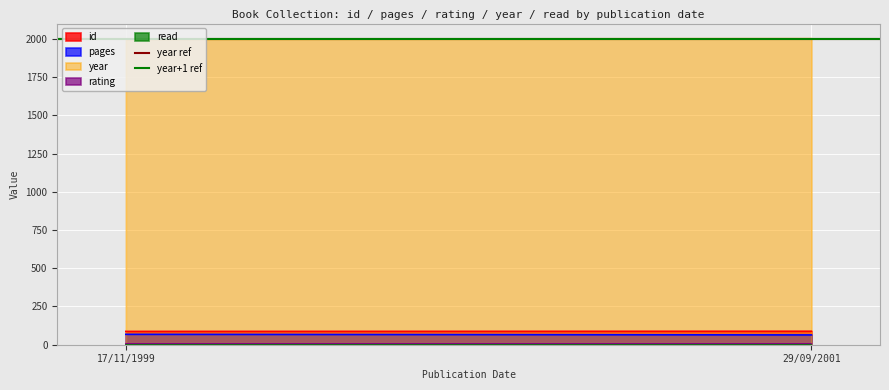

Which series has the largest total across all categories?

year